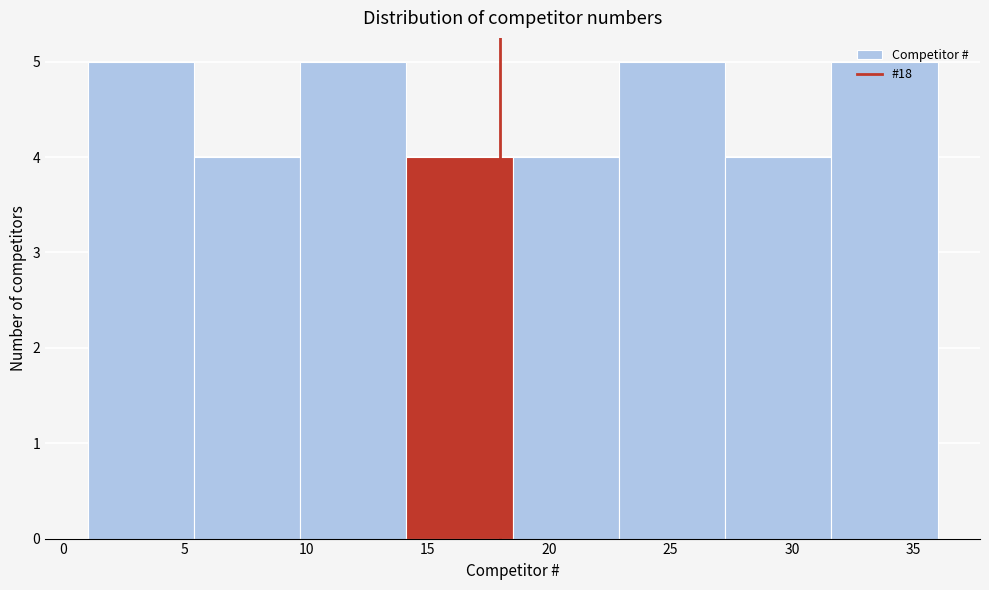

What is the height of the bar covering 1.0 to 5.5 on the x-axis? Neither the bar edges nor the heights are printed on the chart, so give them approximately, as read against the axes.

5